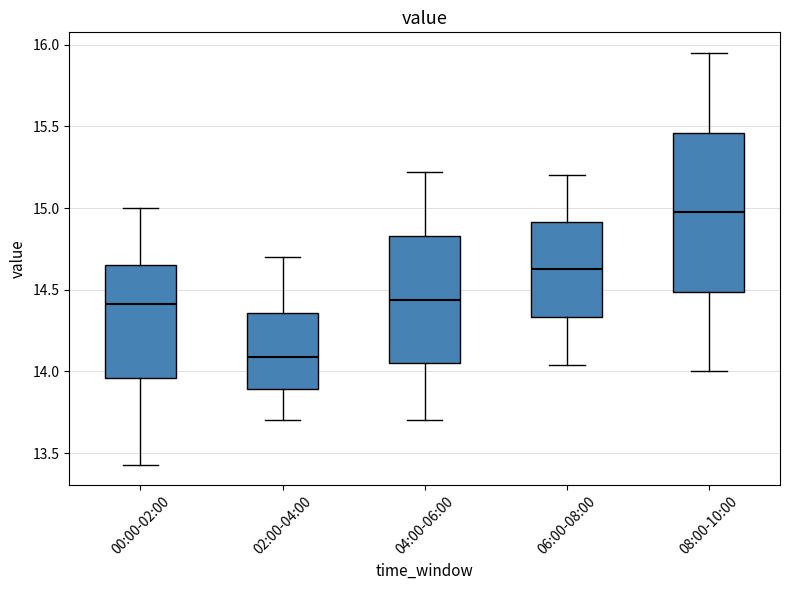

Where does the lower whisker of the box for 06:00-08:00 end on the y-axis? The values are not printed on the chart, so give them approximately, as read against the axis.

14.05